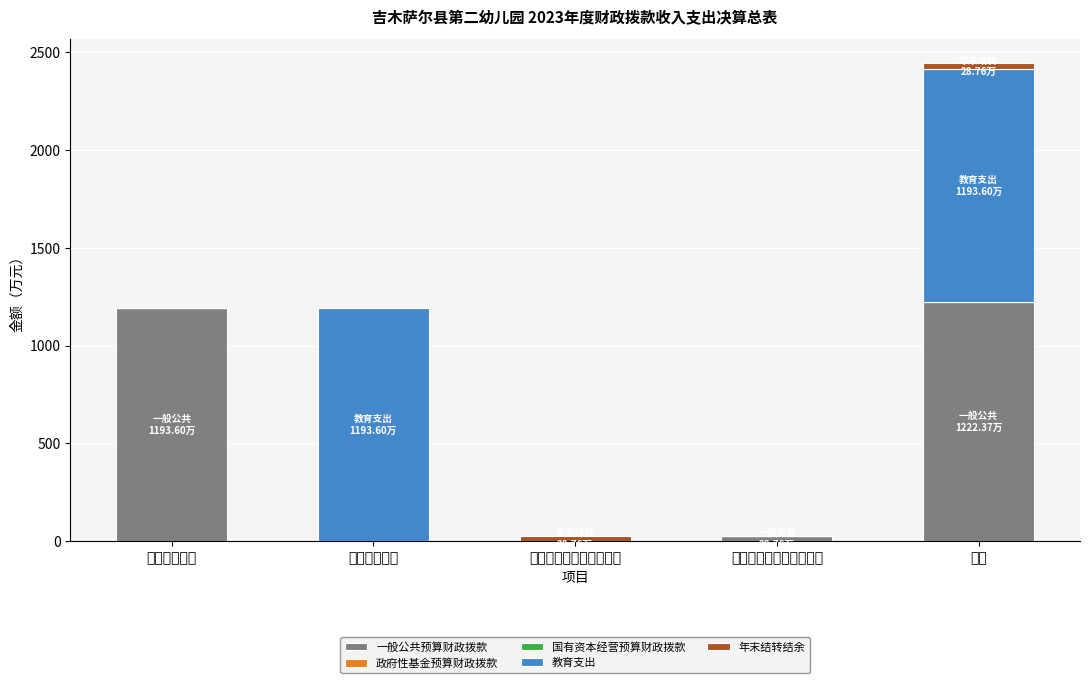

True or false: 一般公共预算财政拨款 has a value of 0.0 at 年末财政拨款结转和结余.

True